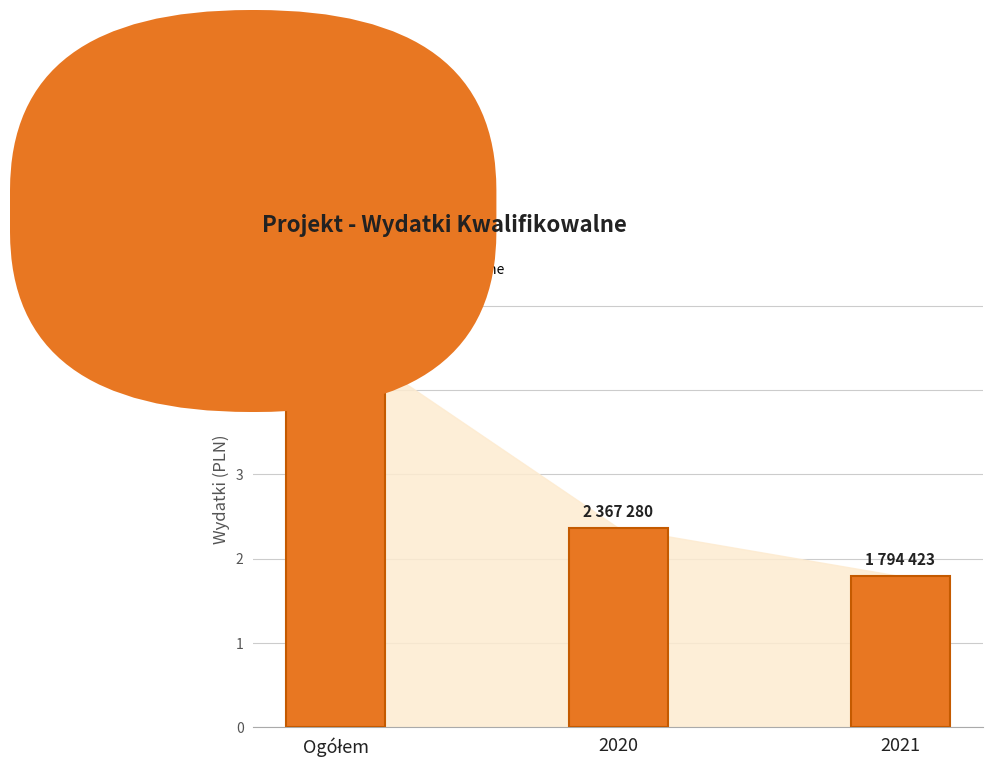

The chart shows a value of 1794423.1 at 2021. True or false?

True